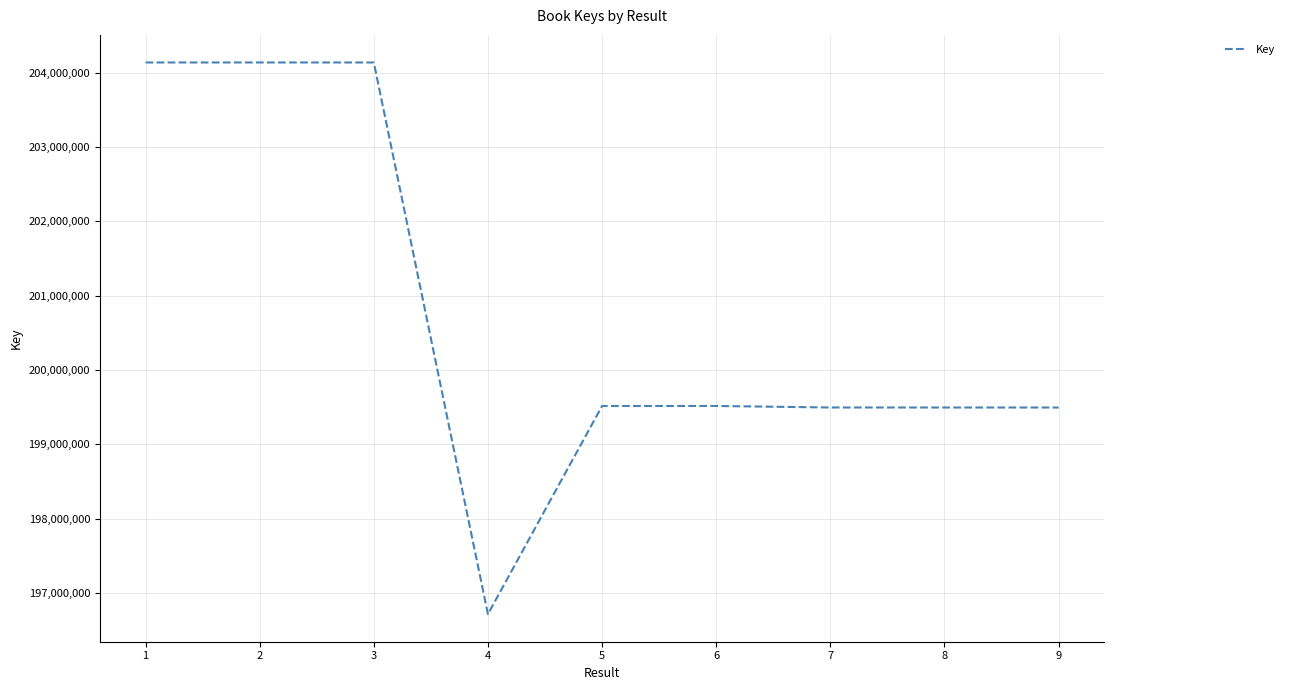

What is the smallest value displayed?

196718236